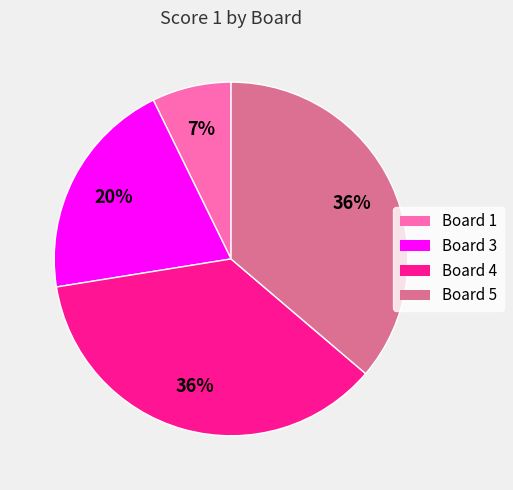

To the nearest percent, what is the average slice percentage?

25%